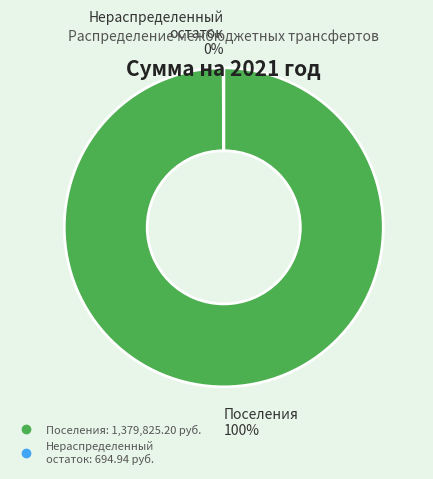

Does any single category account for the majority?

Yes